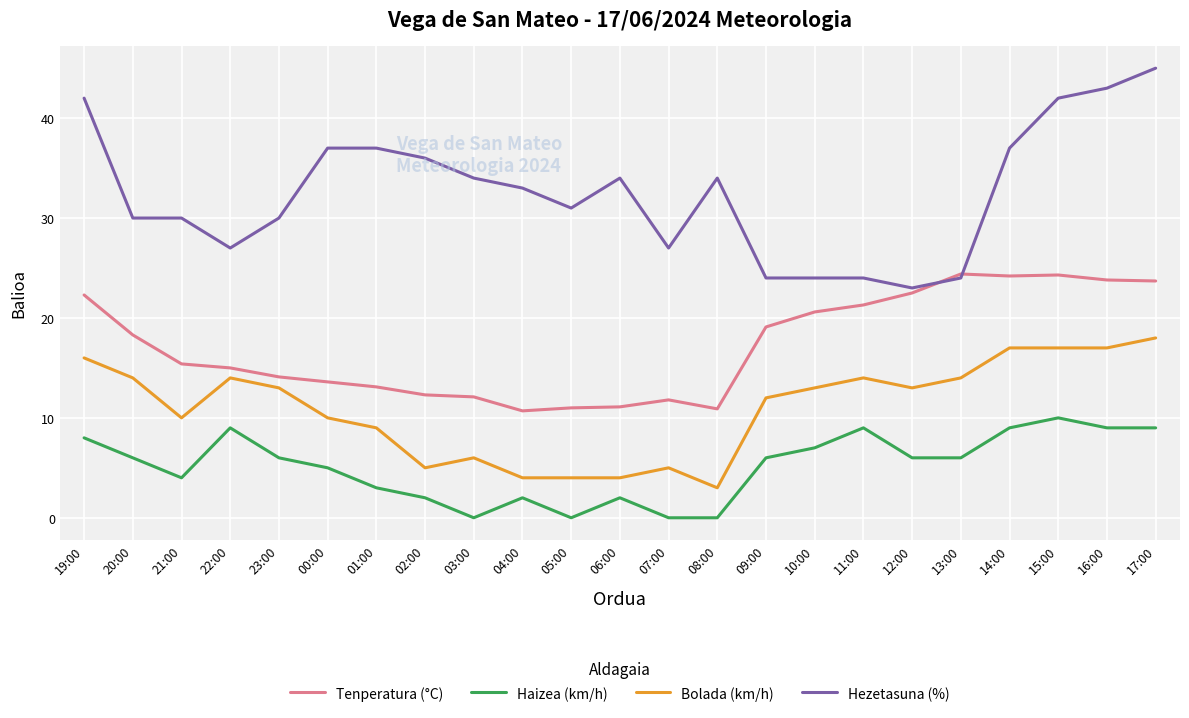

How many lines are shown in the chart?

4